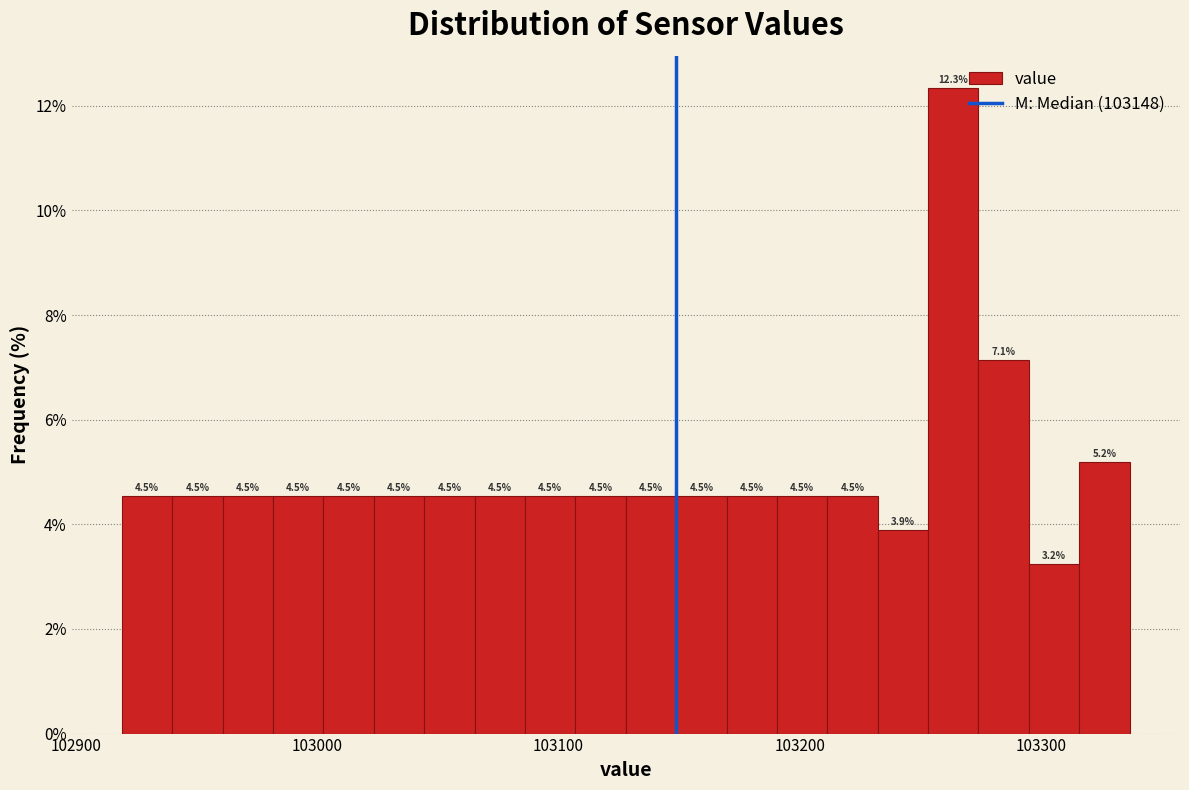

Read against the x-axis, roughly where is the centre of the tallest bar?

103260